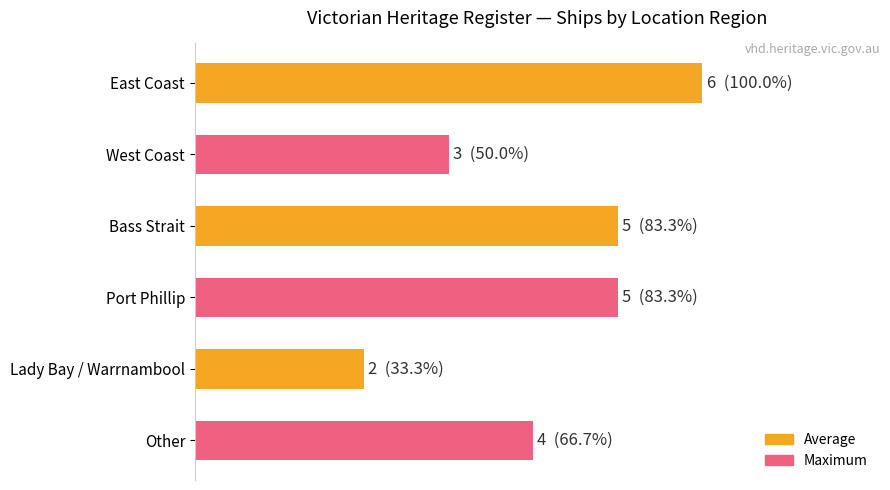

Does the chart contain any negative values?

No